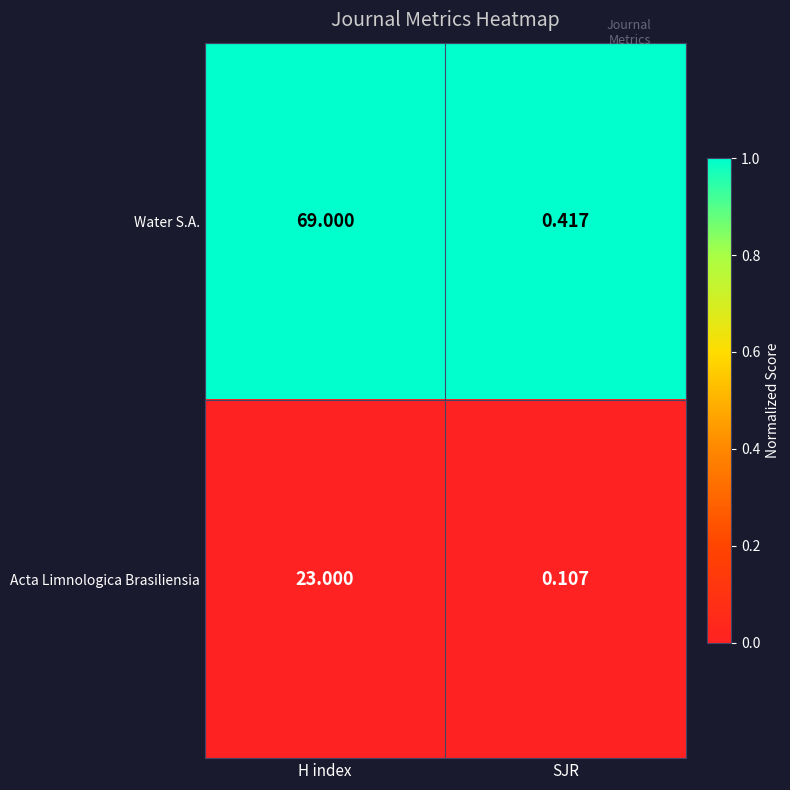

Which series has the largest range (max minus min)?

Water S.A.